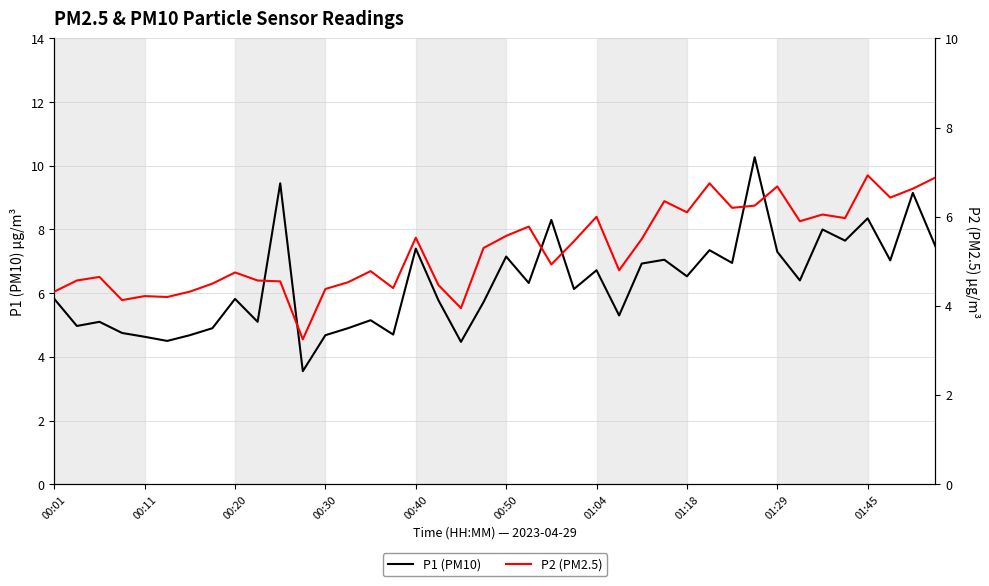

List the series in order of their peak value, highest first.

P1 (PM10), P2 (PM2.5)